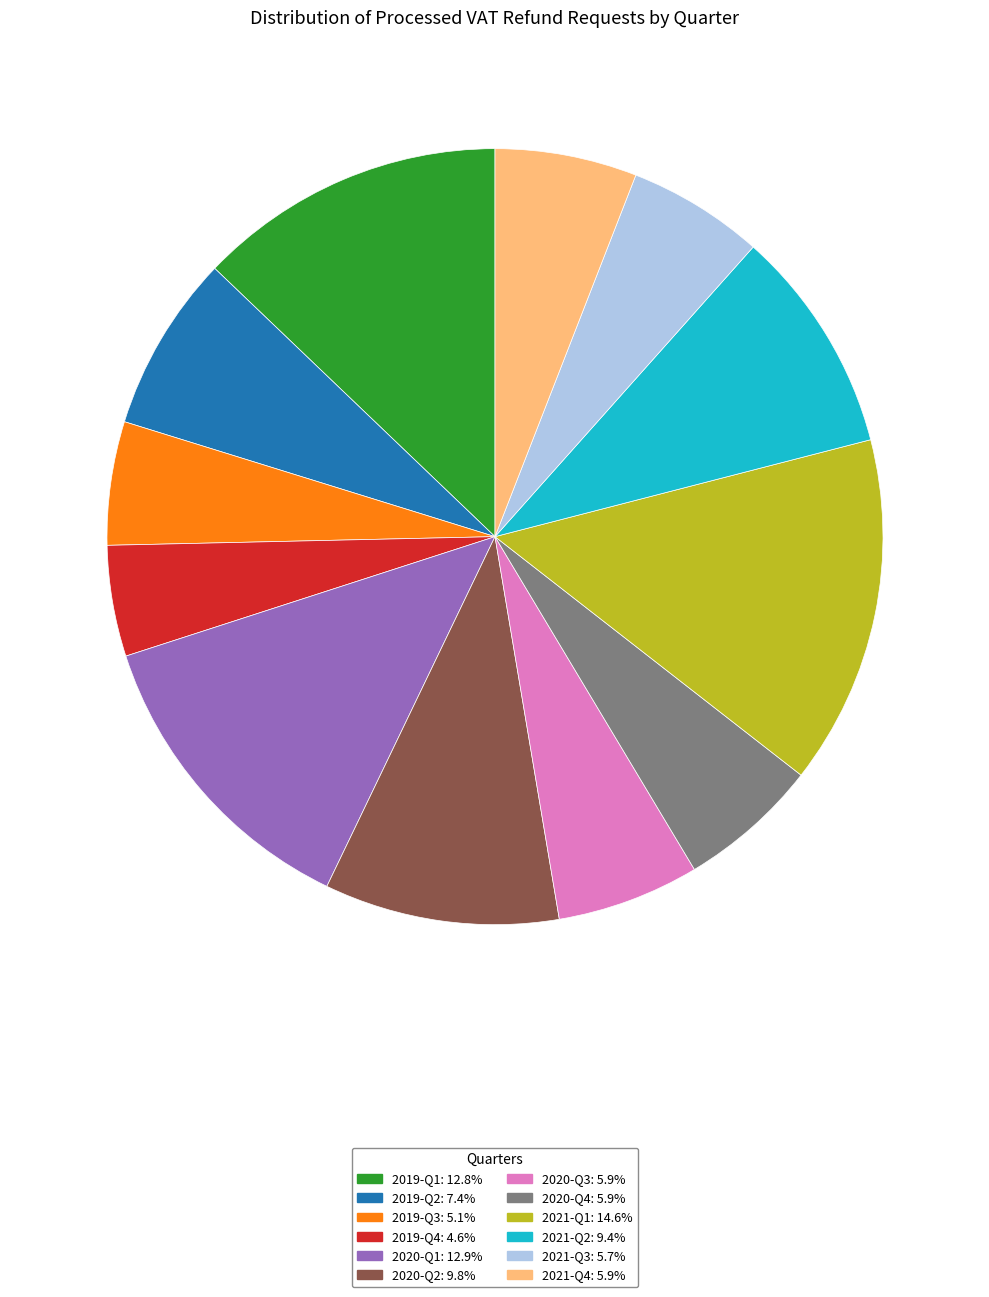

Between 2019-Q4 and 2021-Q2, which is larger?

2021-Q2